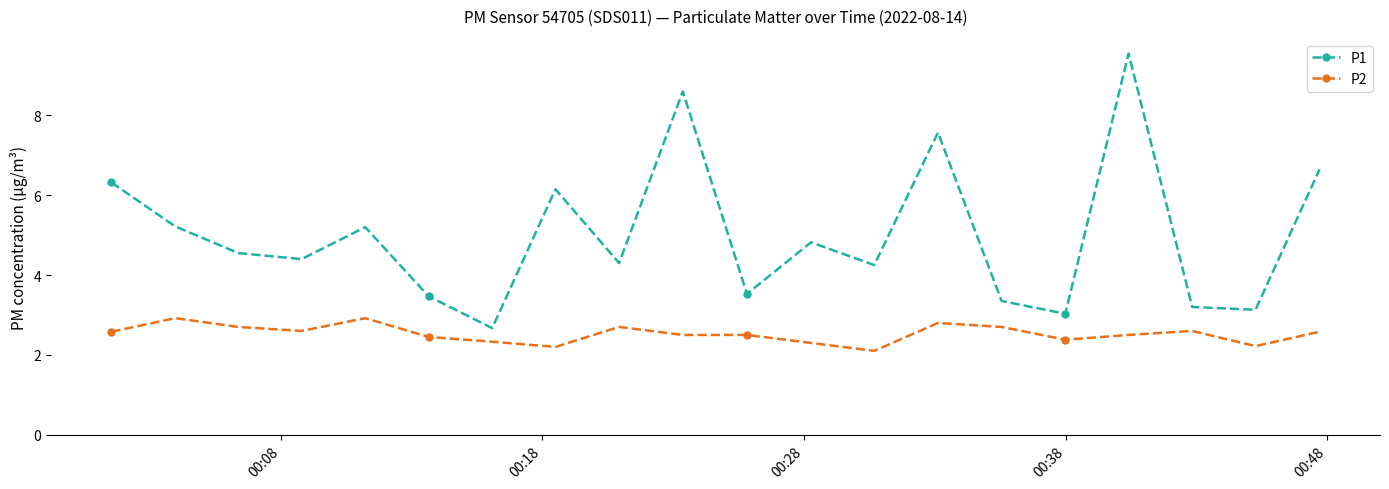

What is the sum of all P1 values?

100.0